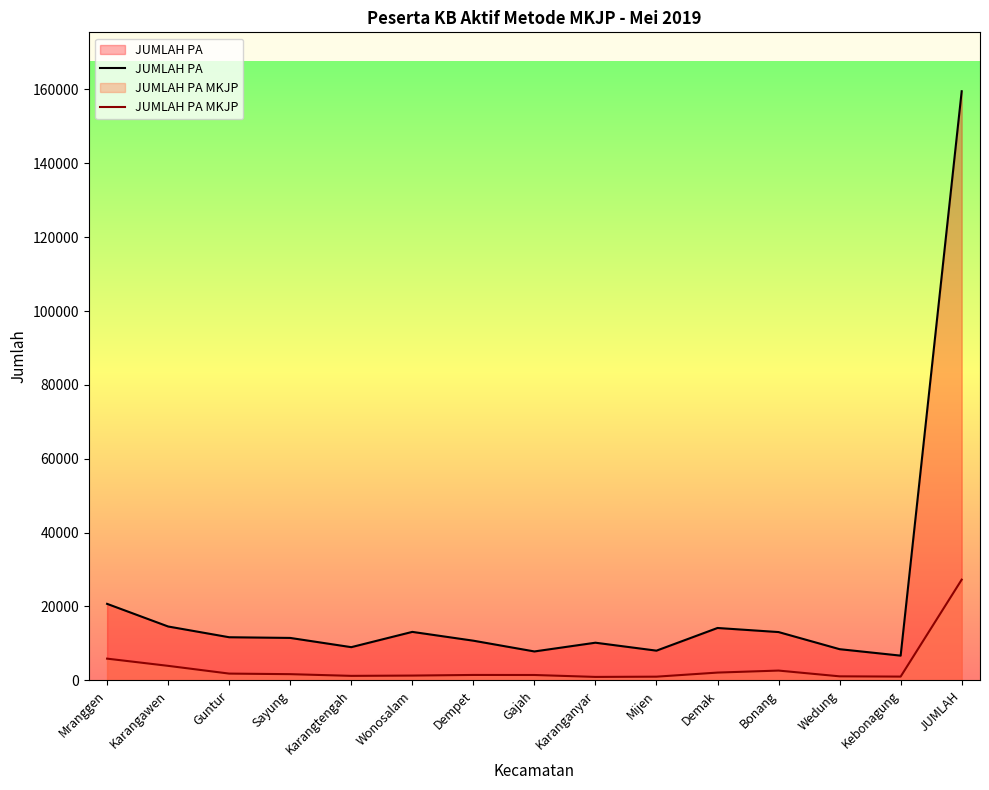

True or false: JUMLAH PA and JUMLAH PA MKJP cross at least once.

False